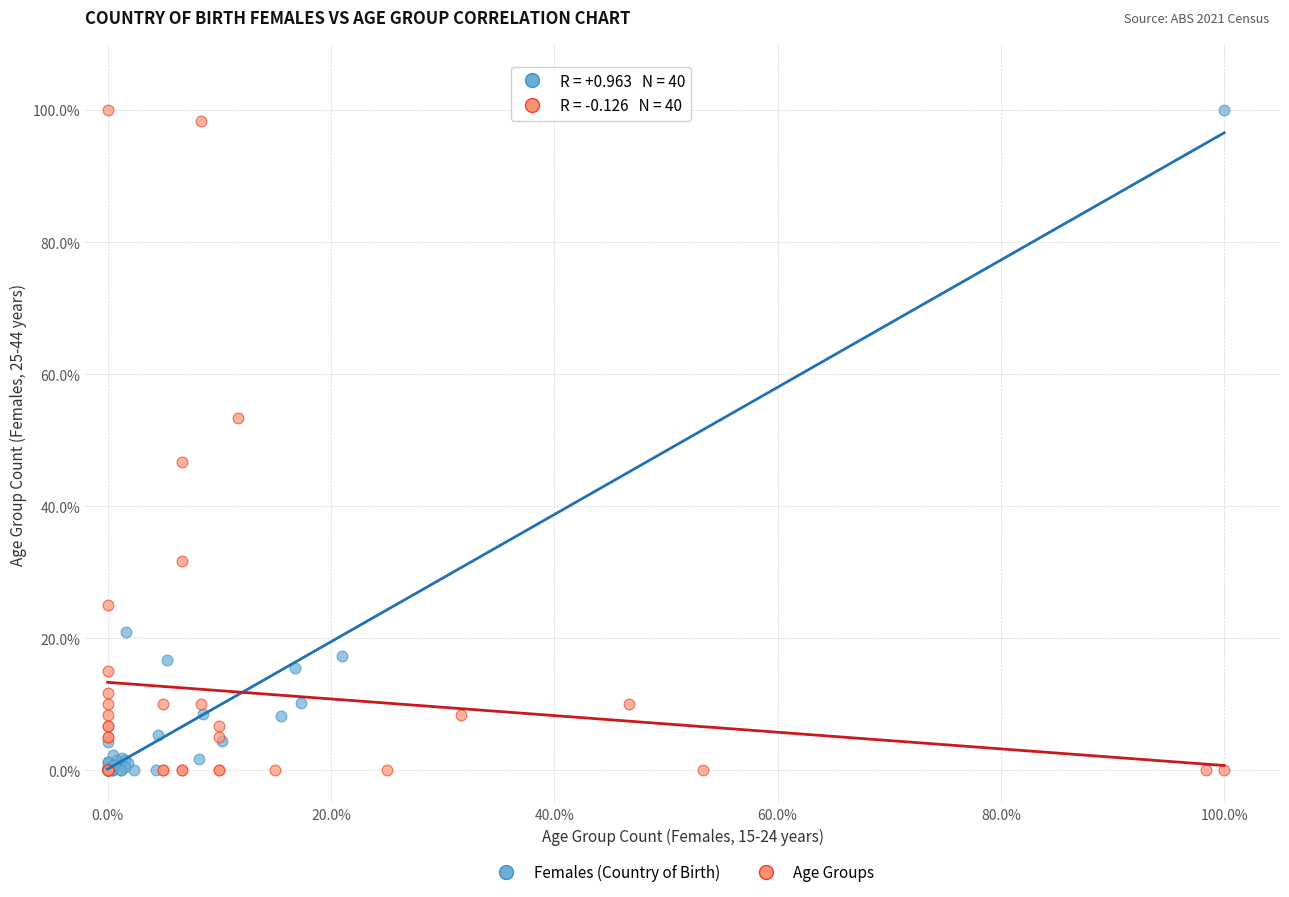

What are all the series names shown in the legend?

Females (Country of Birth), Age Groups